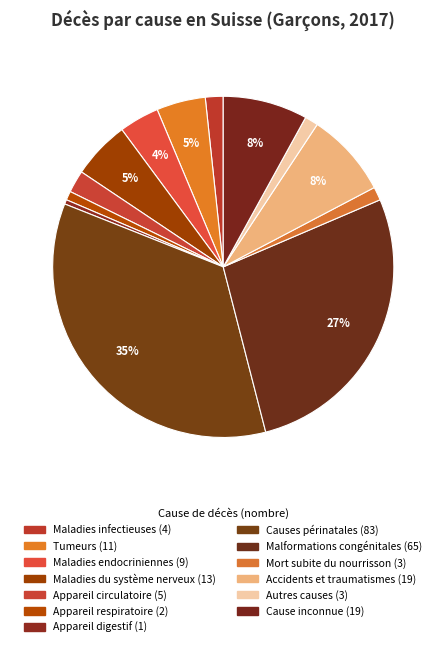

How many segments does this pie chart have?

13